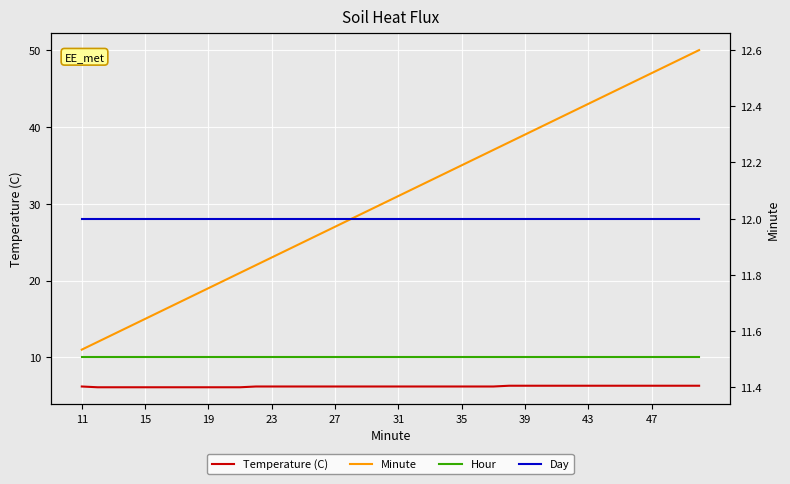

Which series has the largest total across all categories?

Minute